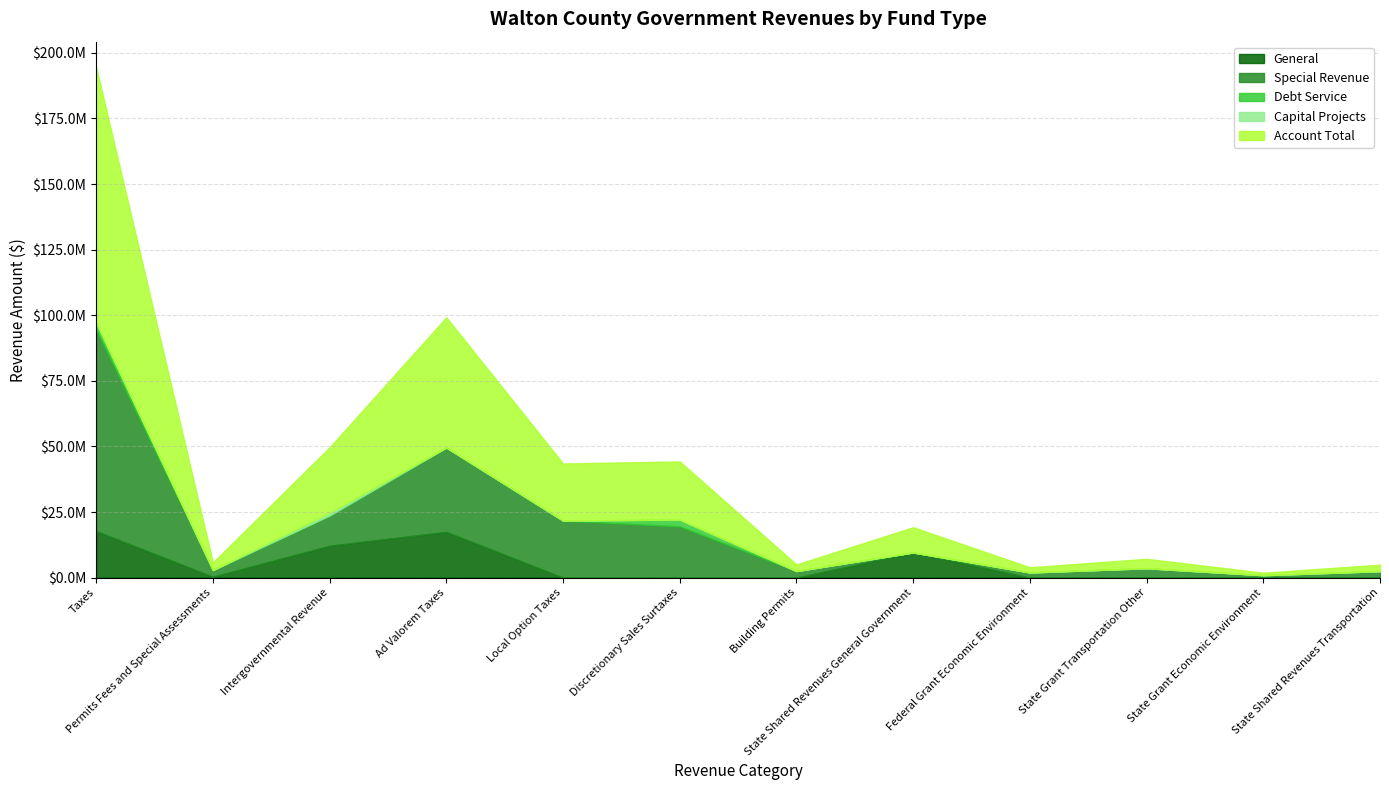

What is the spread (max minus min) of values at Taxes?

97267347